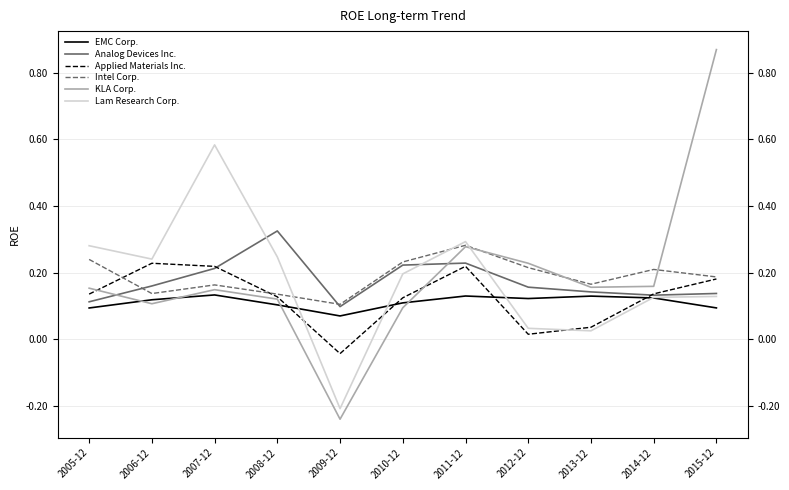

What value does the Intel Corp. series have at 2015-12?

0.2